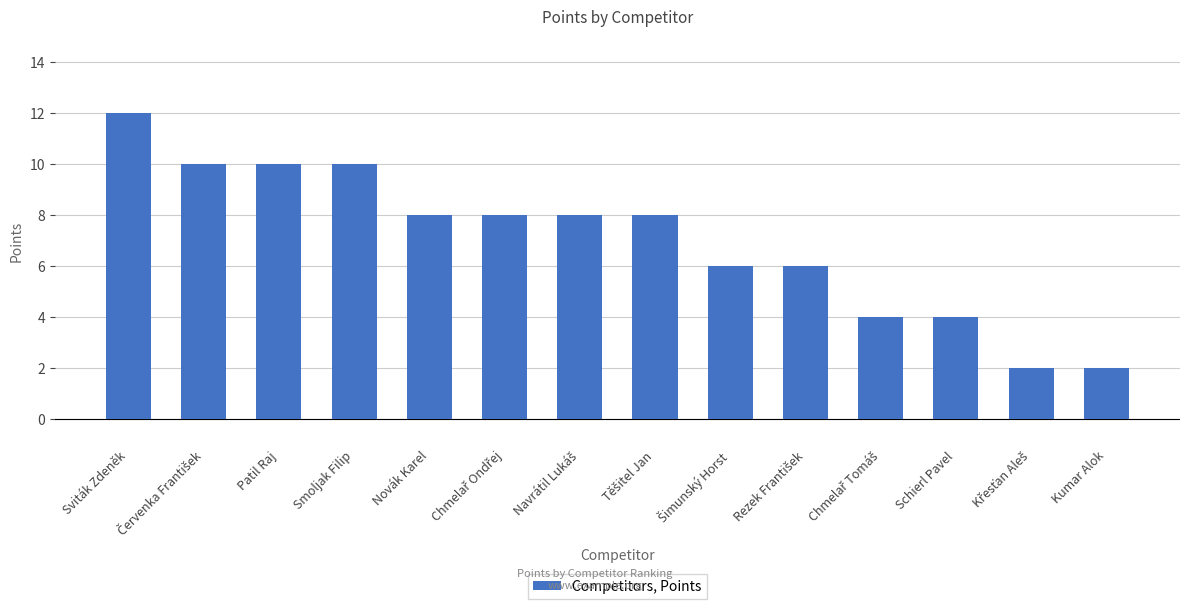

What is the maximum value shown in the chart?

12